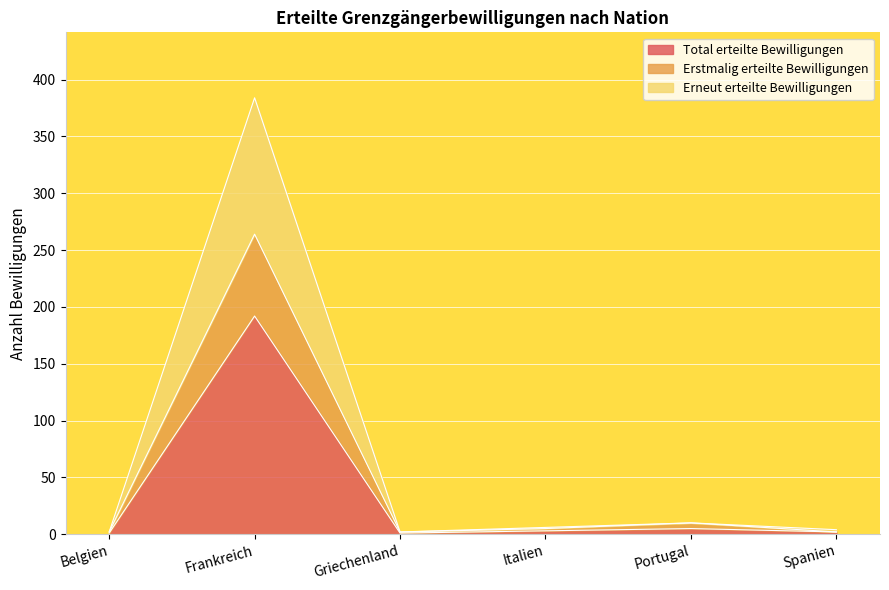

At Griechenland, list the series in order from smallest to largest.

Total erteilte Bewilligungen, Erstmalig erteilte Bewilligungen, Erneut erteilte Bewilligungen